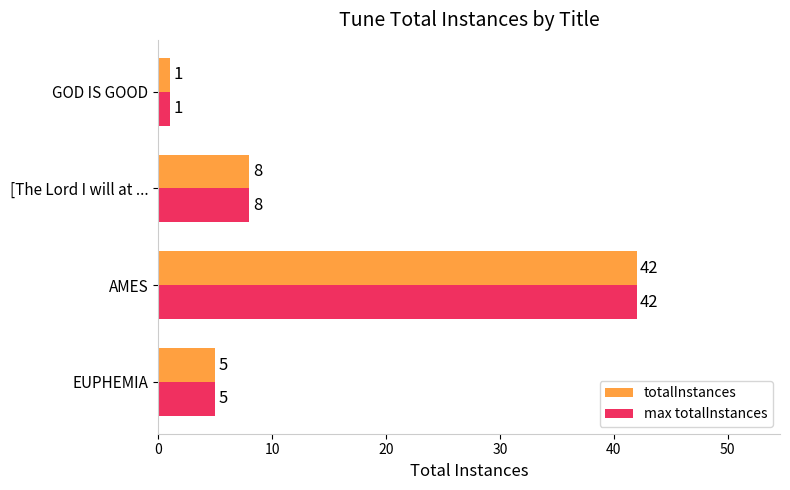

What is the maximum value shown in the chart?

42